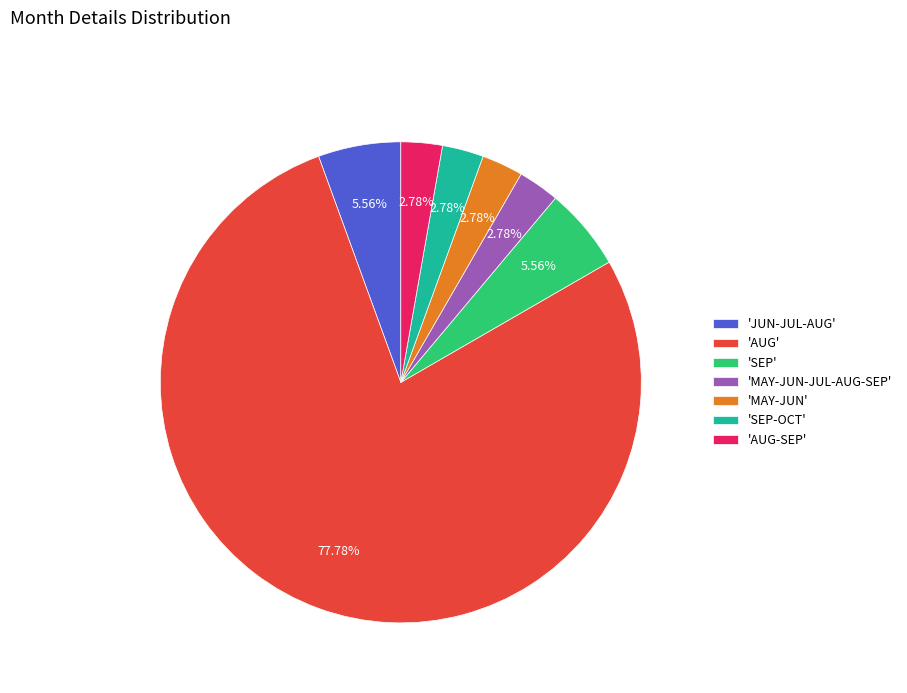

Count the number of slices in the pie.

7